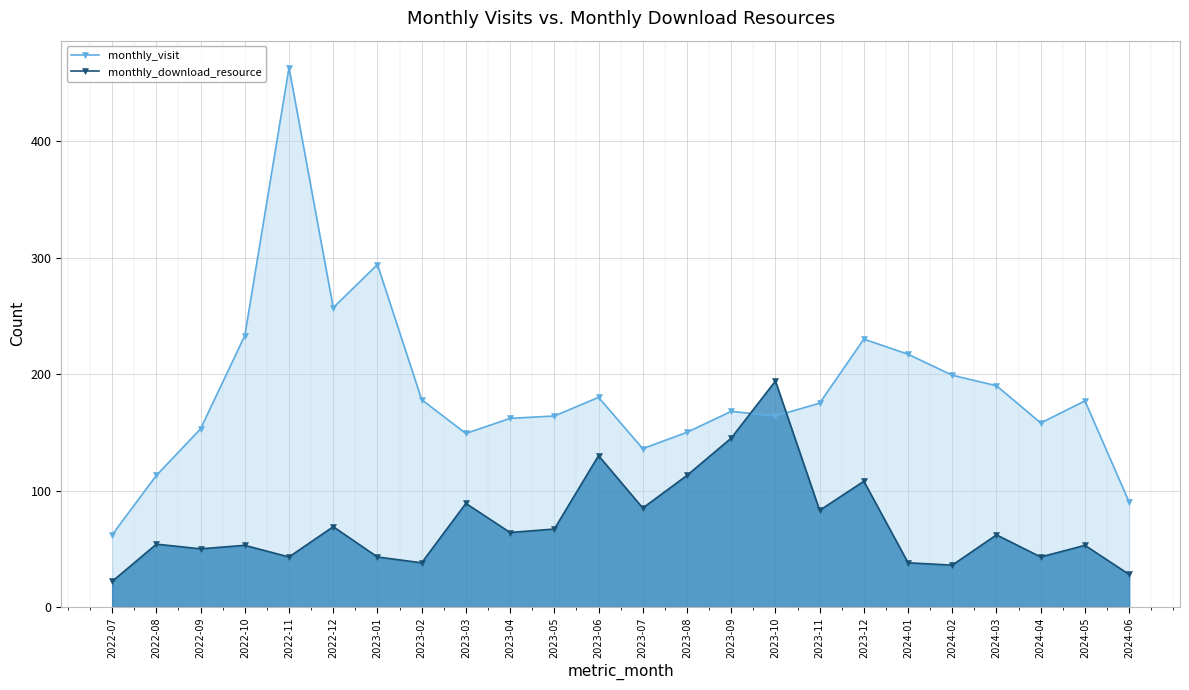

How many data points in monthly_download_resource are less than 62?

12